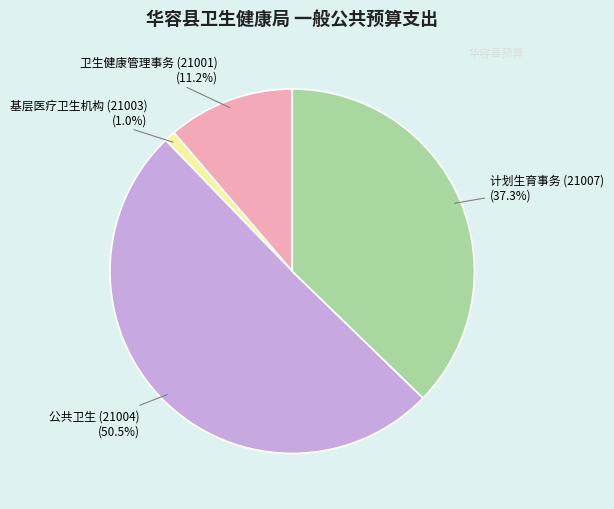

What is the largest slice in the pie chart?

公共卫生 (21004)